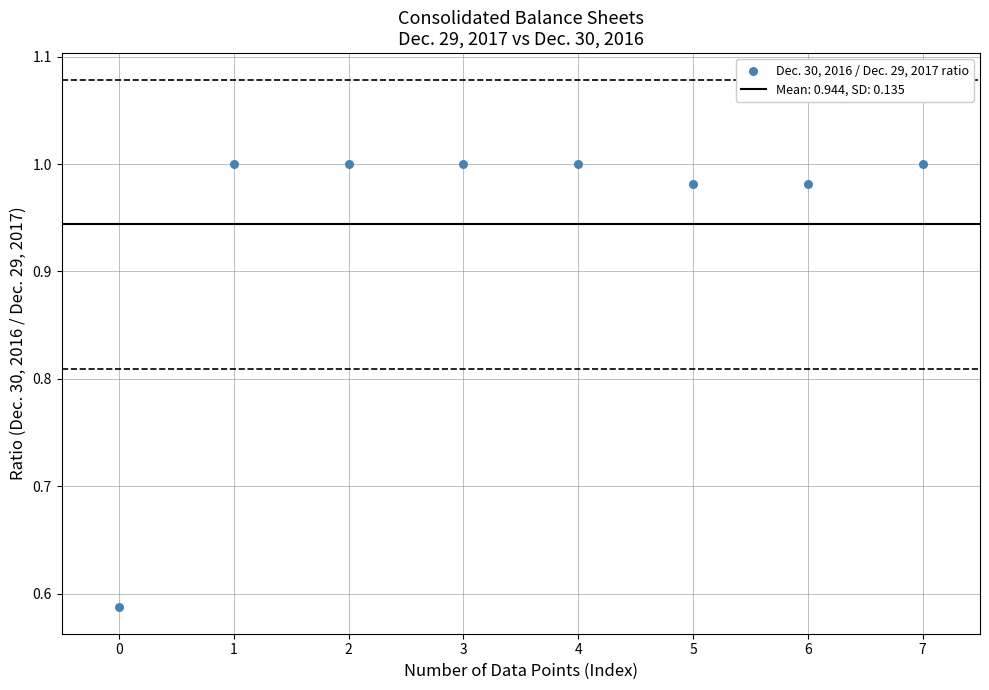

What is the average Y value?

0.9